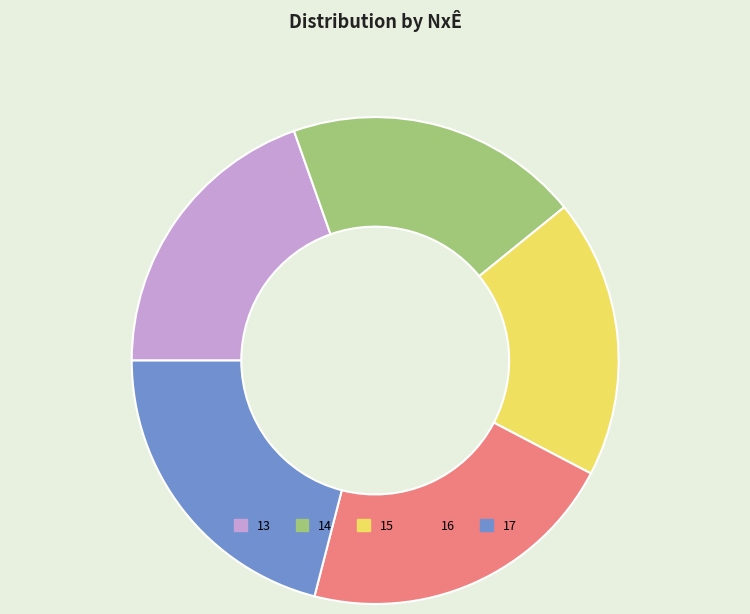

The 15 slice represents 26% of the pie. True or false?

False